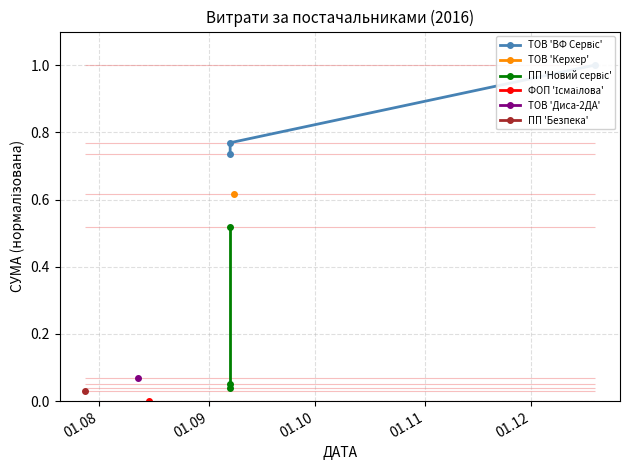

Between 01.08 and 01.10, which is larger?

01.08